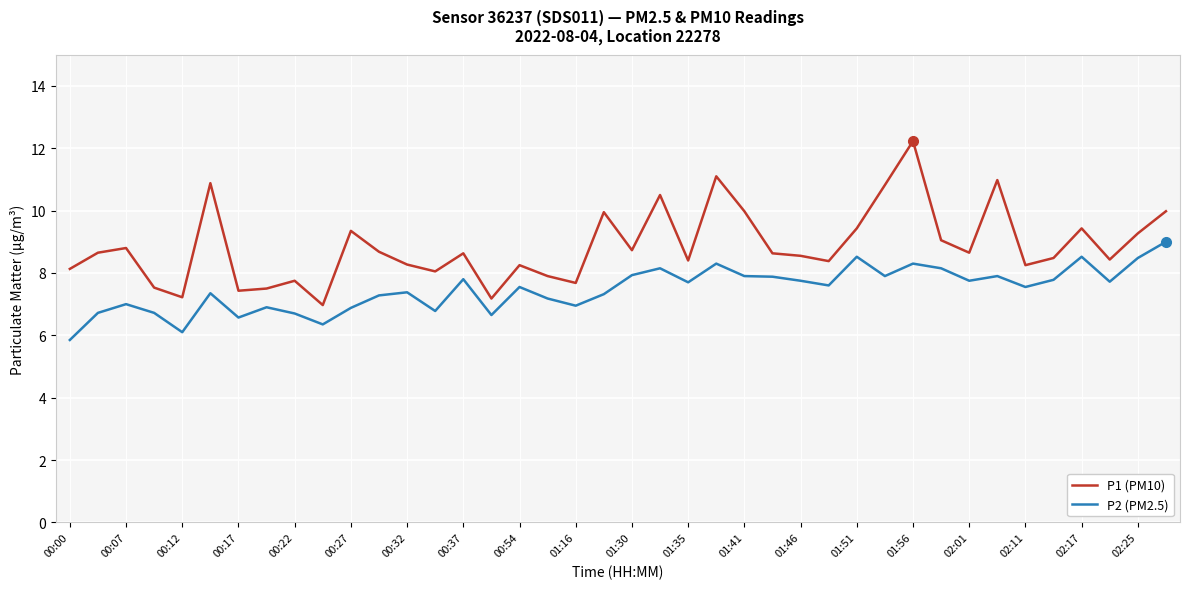

What is the difference between the maximum and minimum values in the P1 (PM10) series?

5.3